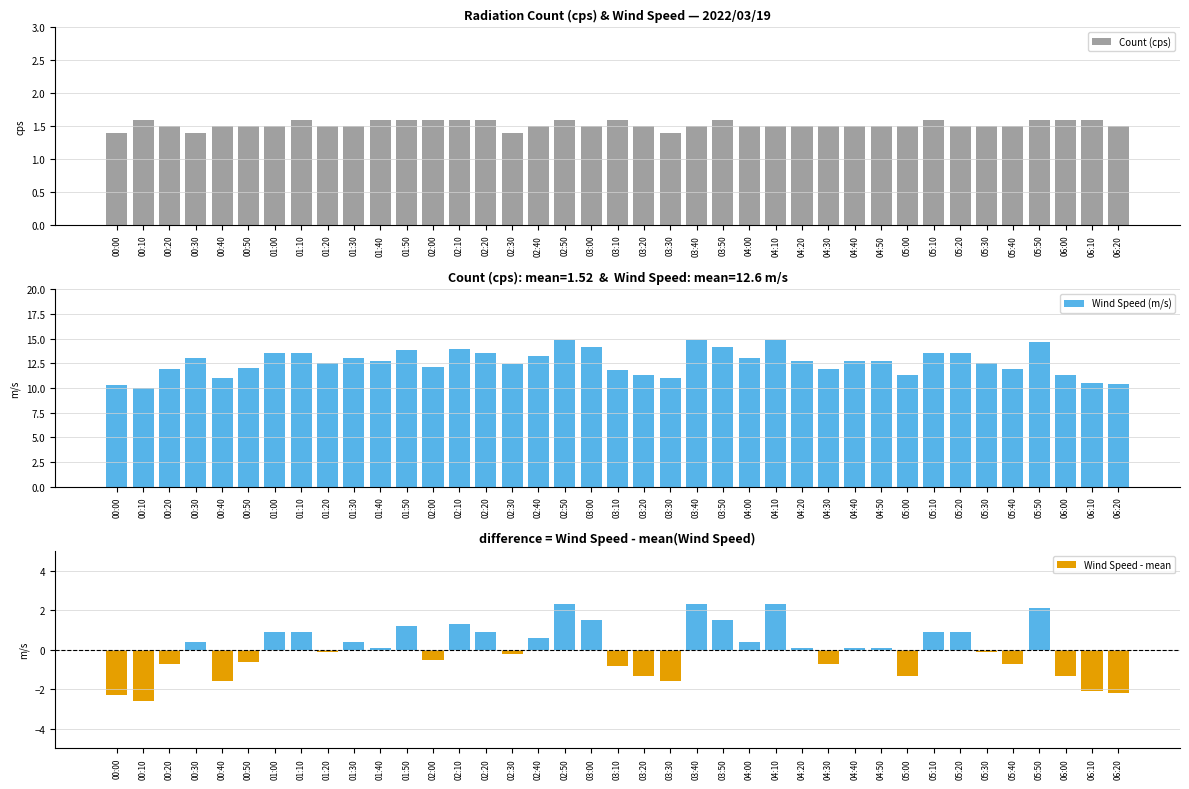

What position from the left is 03:50?

24